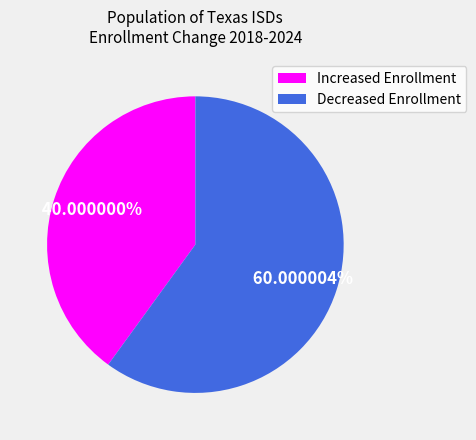

Combined, do Increased Enrollment and Decreased Enrollment account for over 50%?

Yes